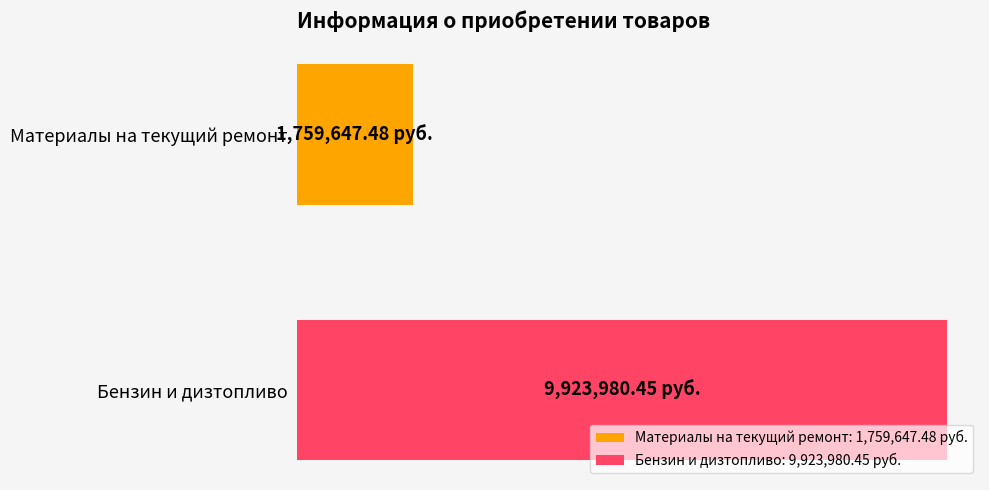

What are all the series names shown in the legend?

Материалы на текущий ремонт: 1,759,647.48 руб., Бензин и дизтопливо: 9,923,980.45 руб.